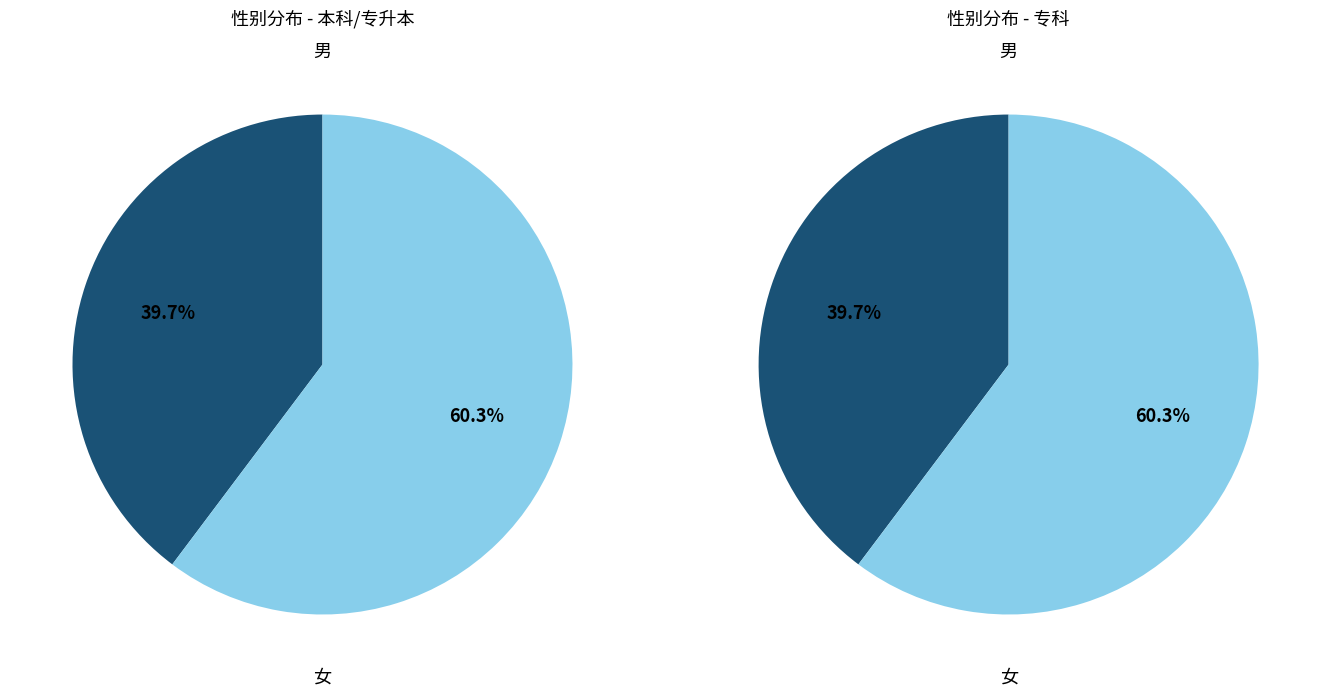

Rank the categories by value from lowest to highest.

男, 女